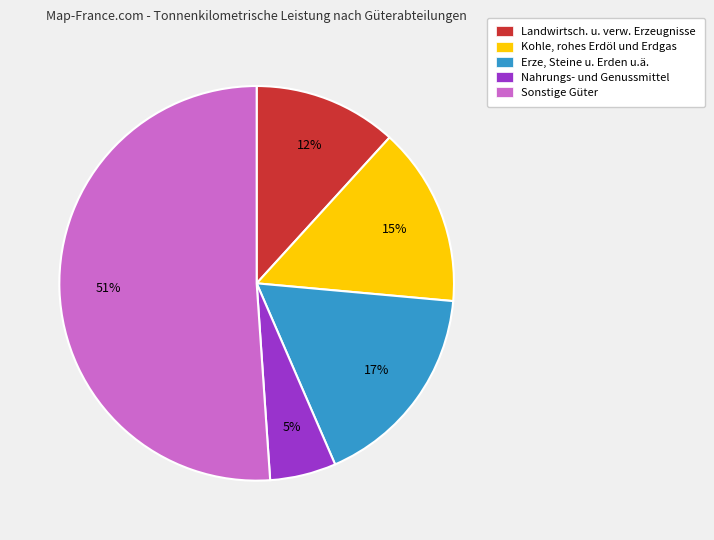

How many segments does this pie chart have?

5